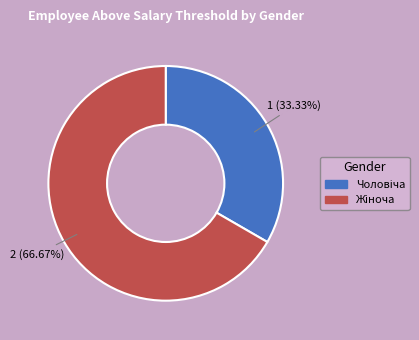

Is there any slice that represents more than half of the pie?

Yes